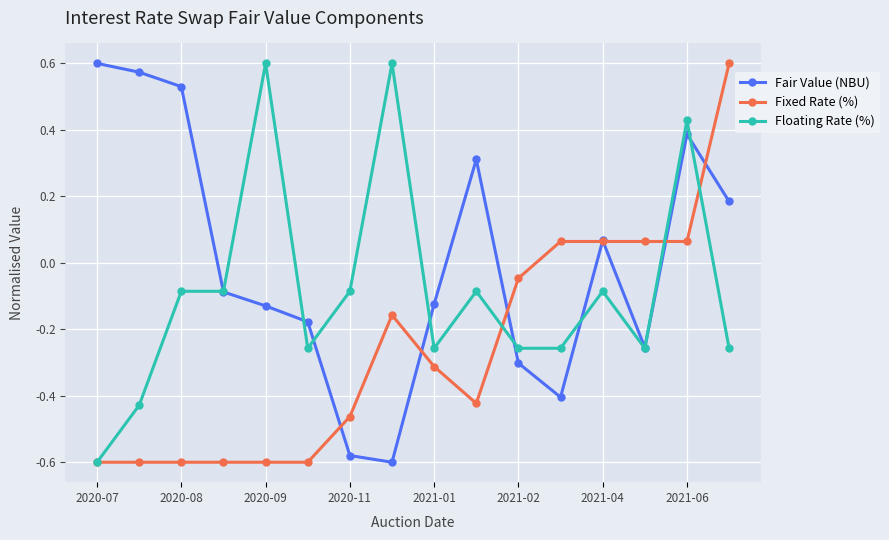

Rank the series by their average value, from highest to lowest.

Fair Value (NBU), Floating Rate (%), Fixed Rate (%)